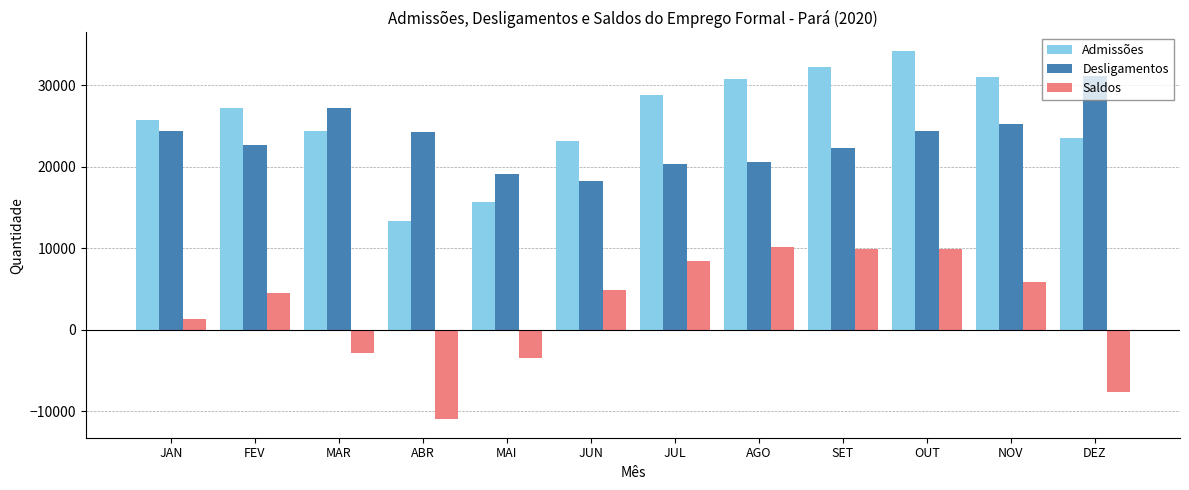

Which series has the largest range (max minus min)?

Saldos